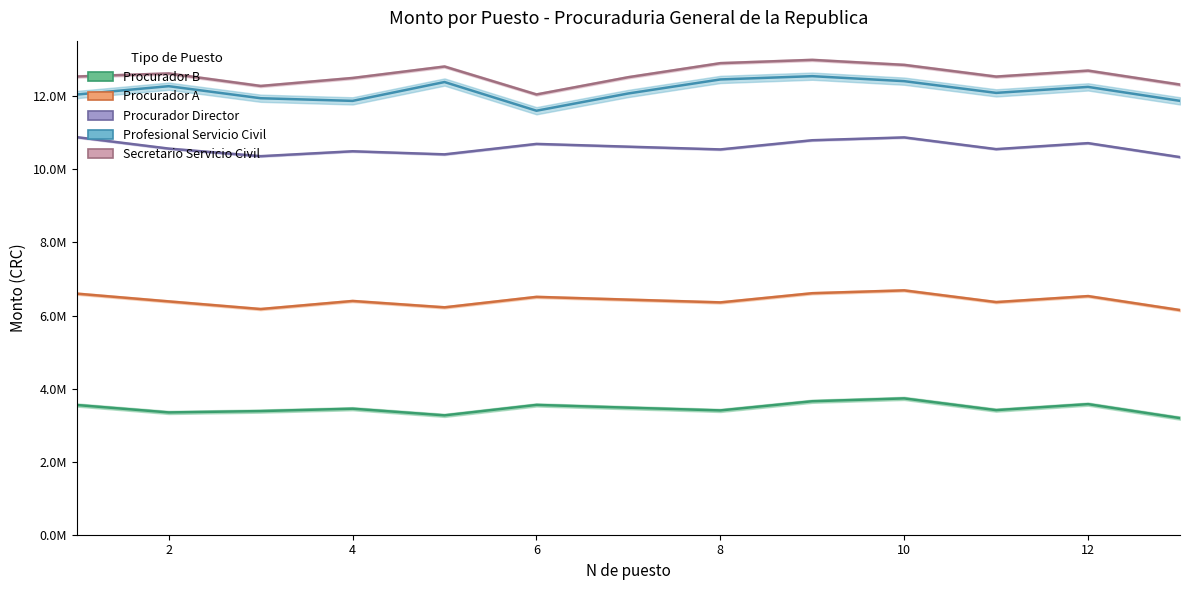

List the series in order of their peak value, lowest first.

Procurador B, Procurador A, Procurador Director, Profesional Servicio Civil, Secretario Servicio Civil